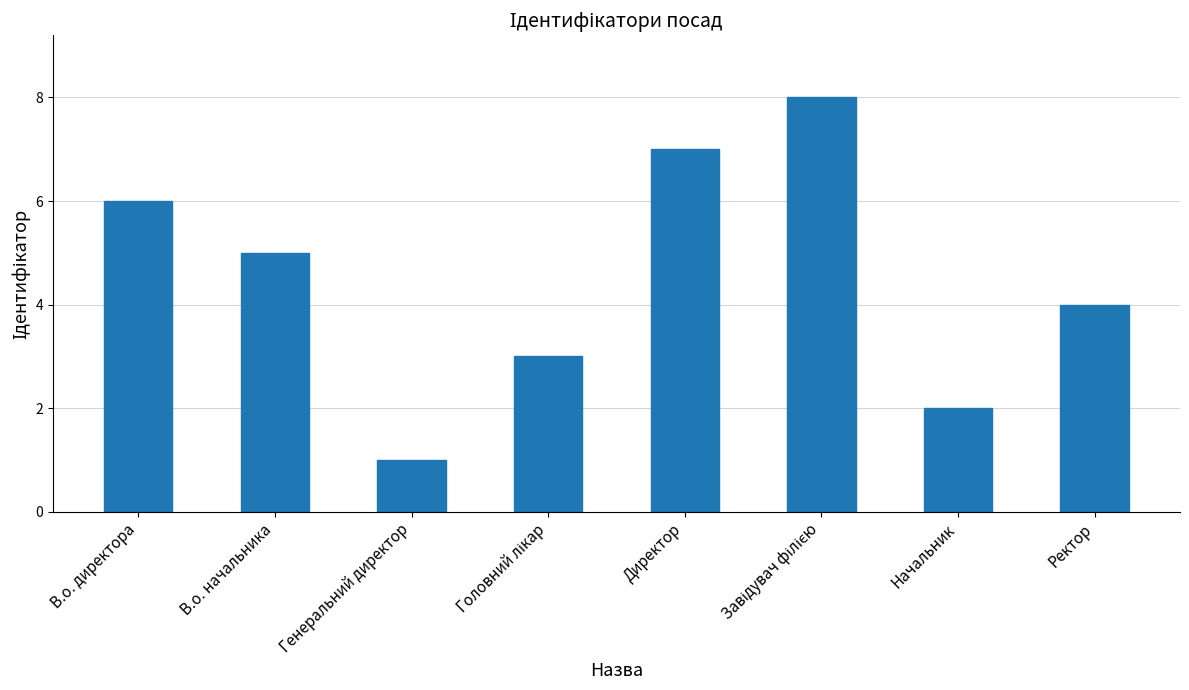

Reading left to right, list all the values displayed in this chart.

6	5	1	3	7	8	2	4